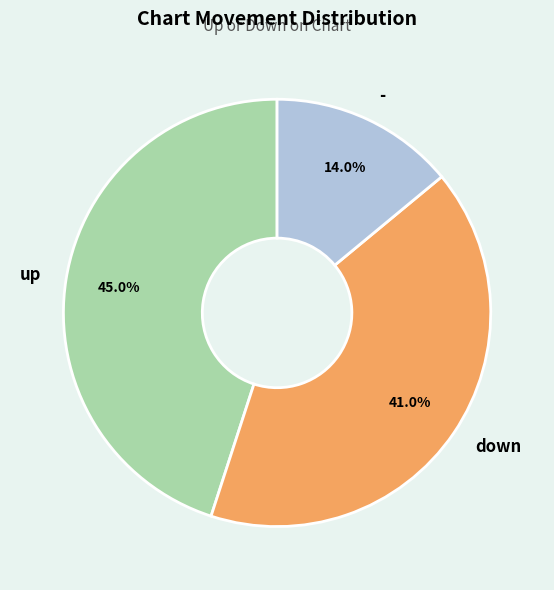

To the nearest percent, what portion does - represent?

14%